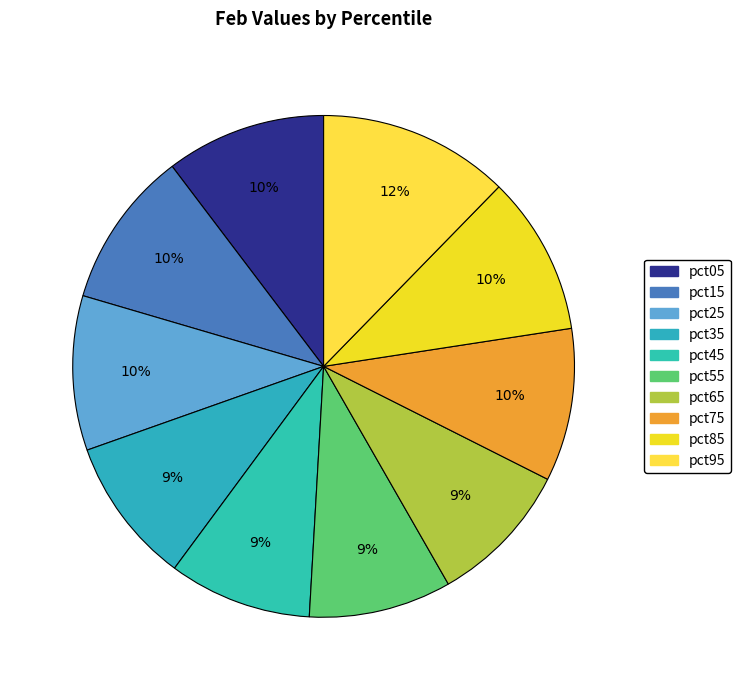

To the nearest percent, what percentage of the pie is pct85?

10%